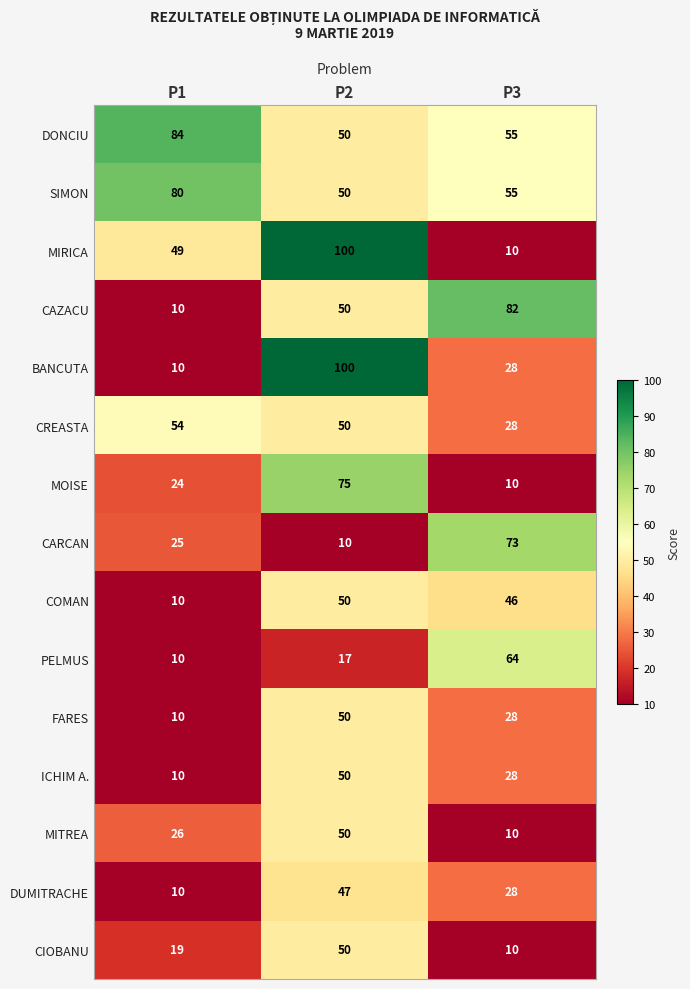

Rank the categories by DONCIU value from highest to lowest.

P1, P3, P2